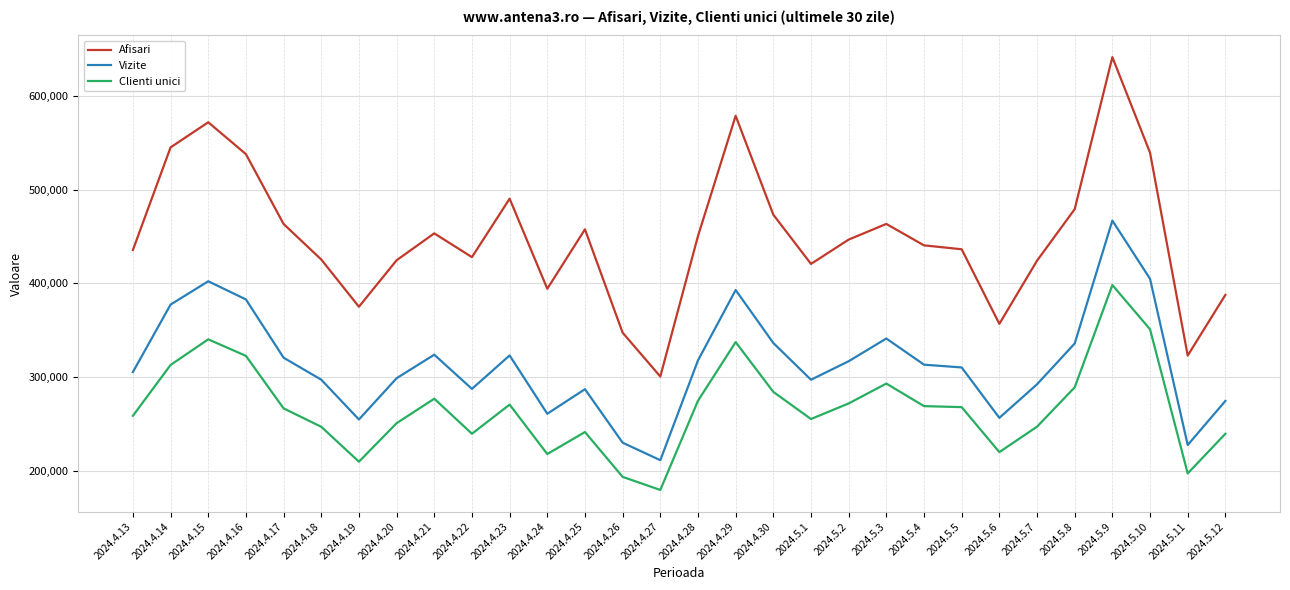

The value of Vizite at 2024.5.6 is 92432. True or false?

False